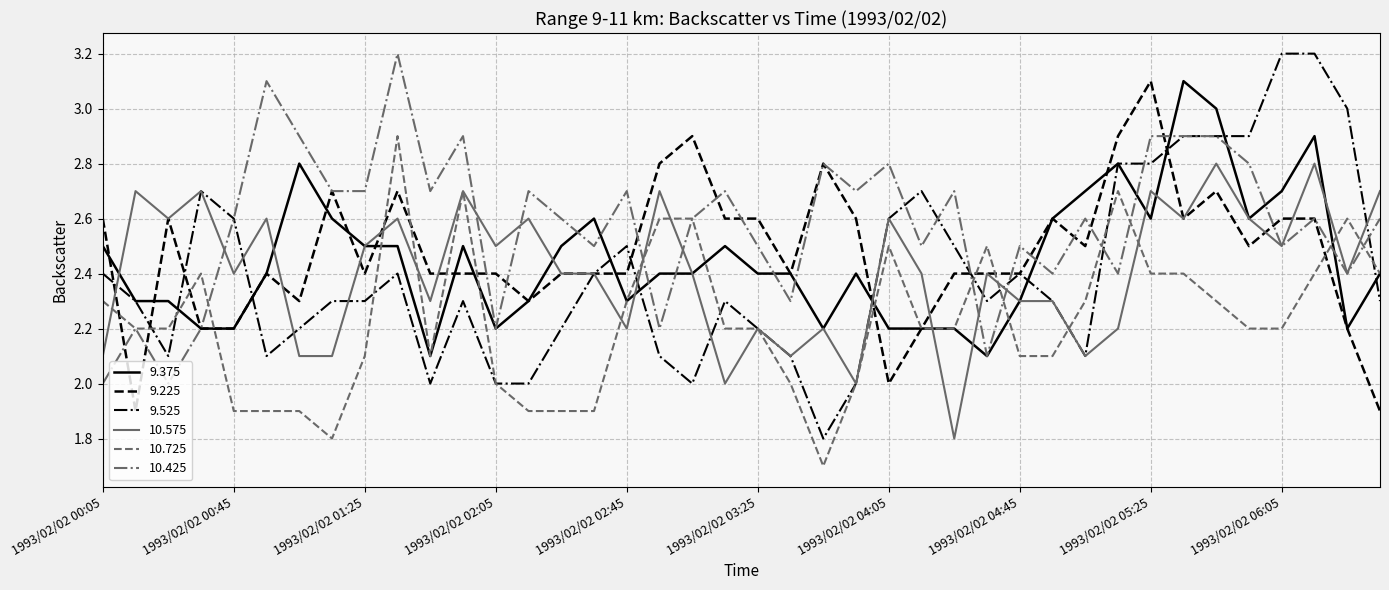

What is the maximum value shown in the chart?

3.2